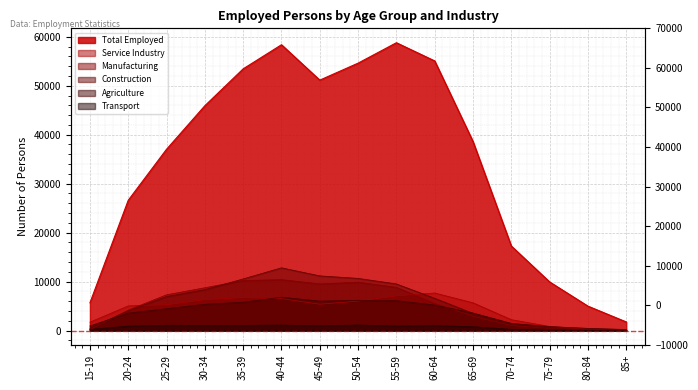

Which series changed the most between 20-24 and 35-39?

Total Employed